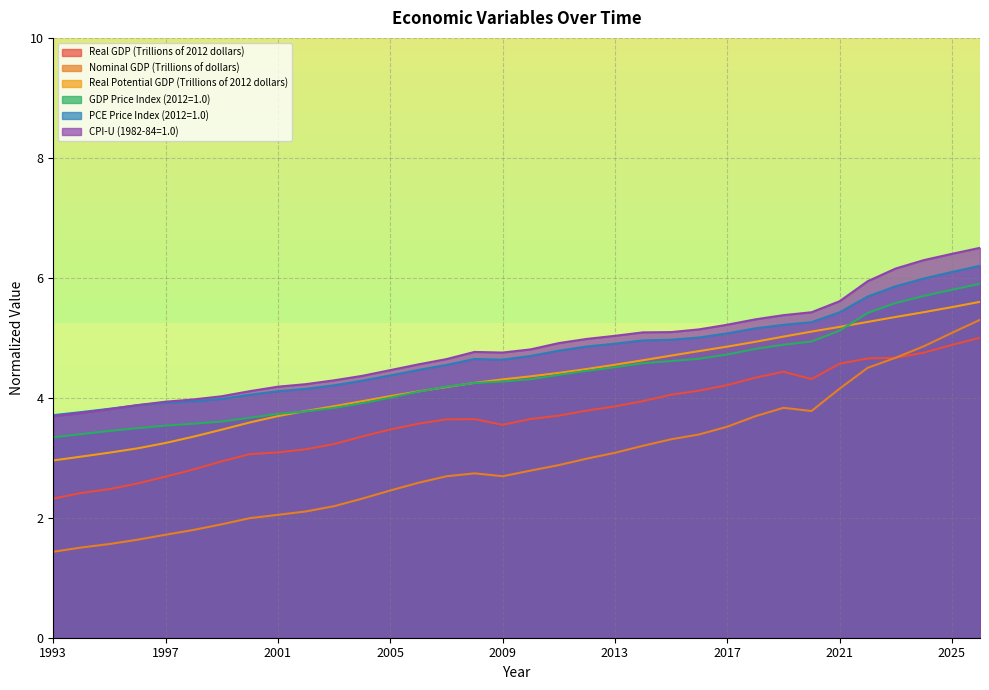

At which label does PCE Price Index (2012=1.0) reach its peak?

2026